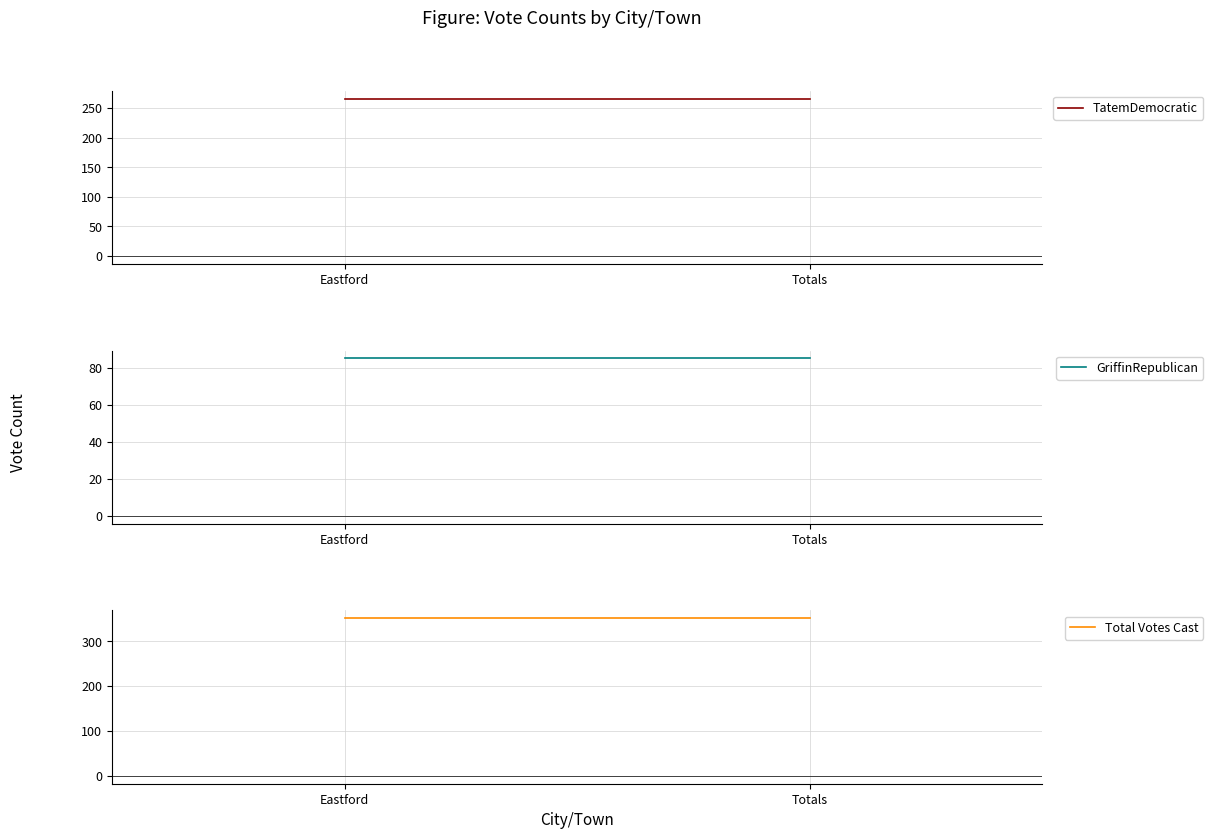

True or false: TatemDemocratic has a value of 266 at Eastford.

True